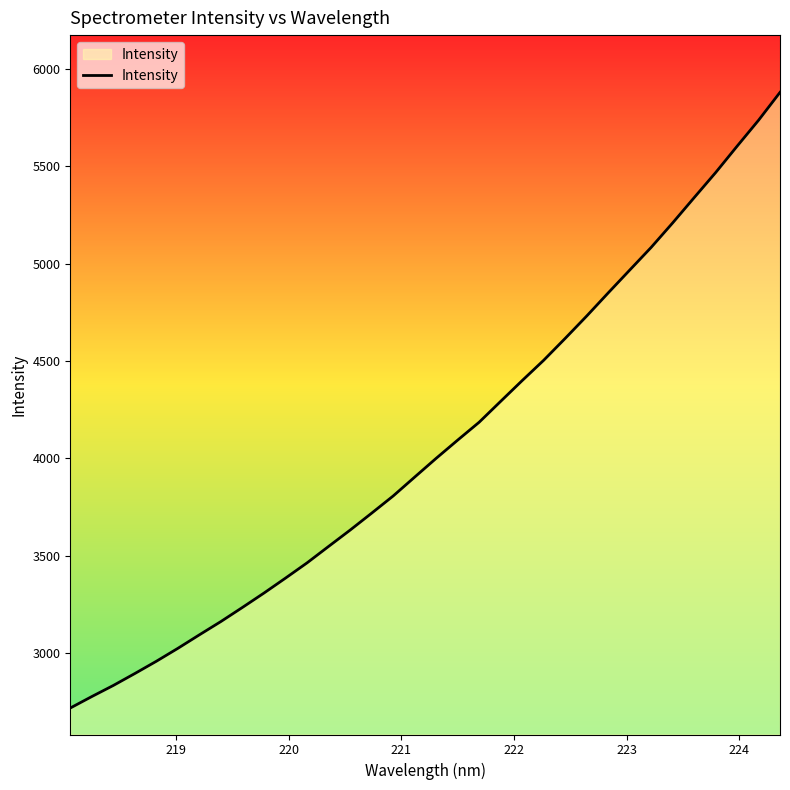

What is the maximum value shown in the chart?

5879.1